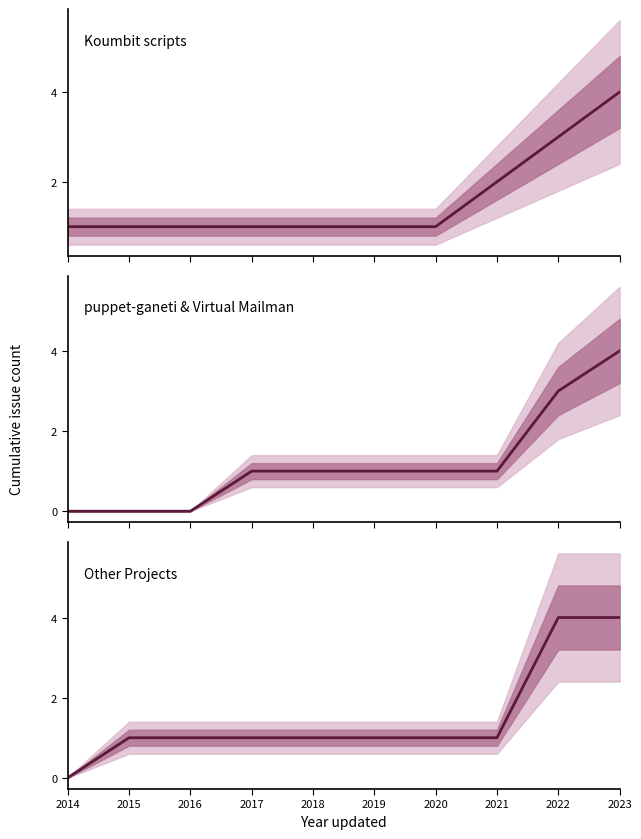

What are all the series names shown in the legend?

Koumbit scripts, puppet-ganeti & Virtual Mailman, Other Projects